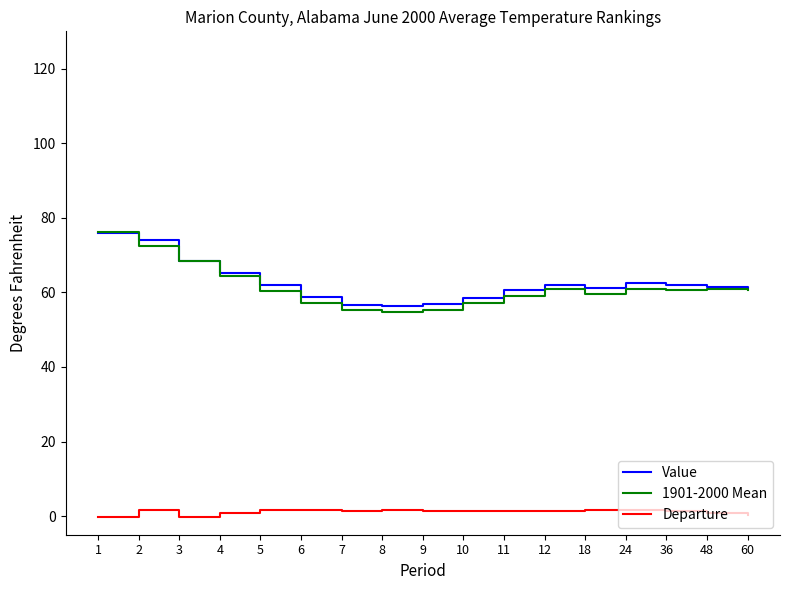

Between 1 and 48, which series saw the biggest shift?

1901-2000 Mean